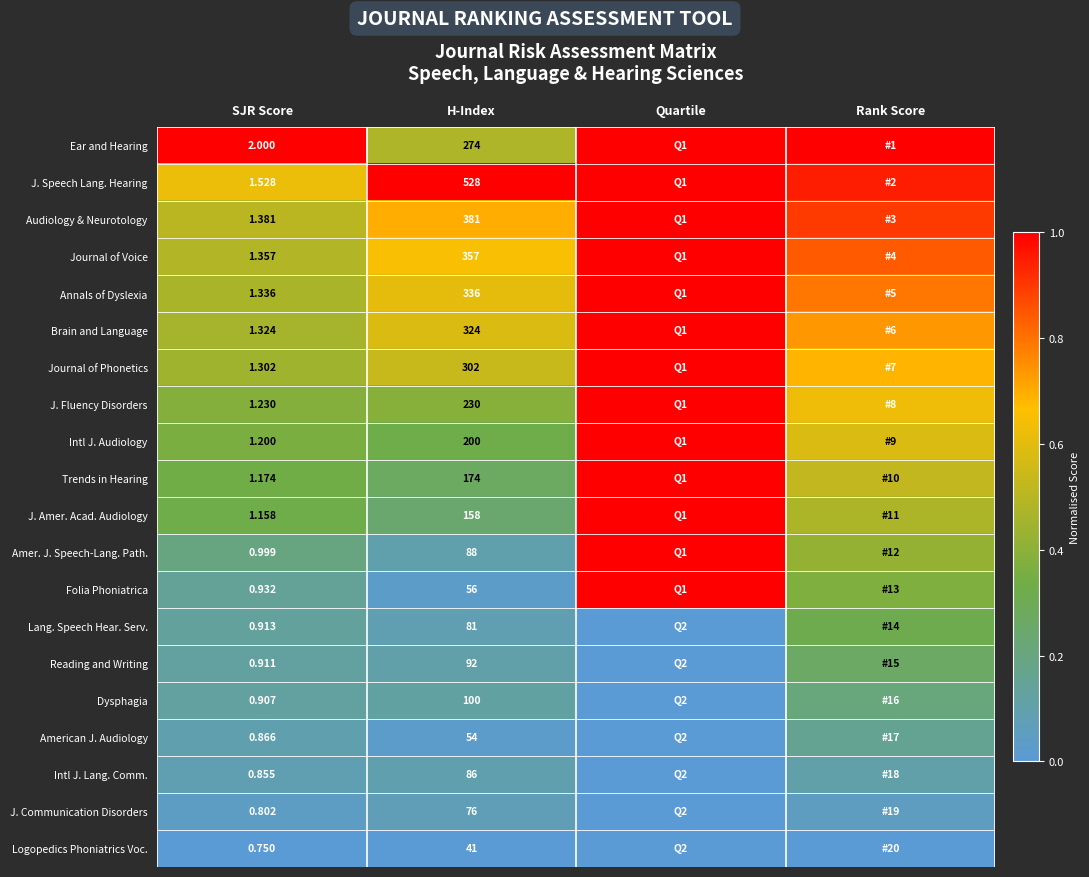

The value of J. Communication Disorders at H-Index is 0.0. True or false?

False